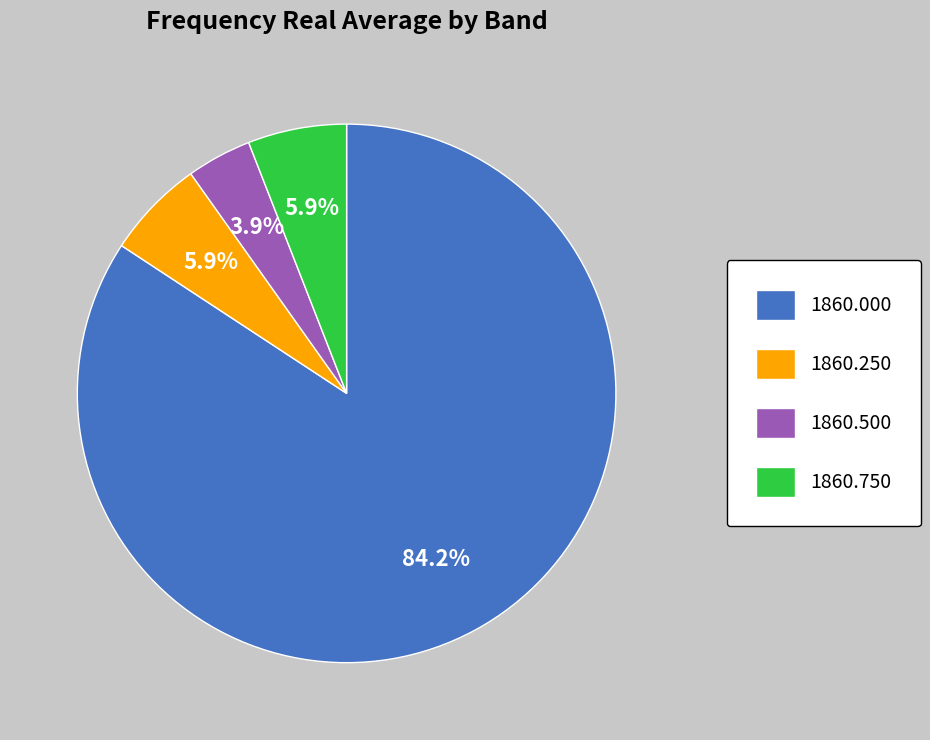

Which slice is the smallest?

1860.500